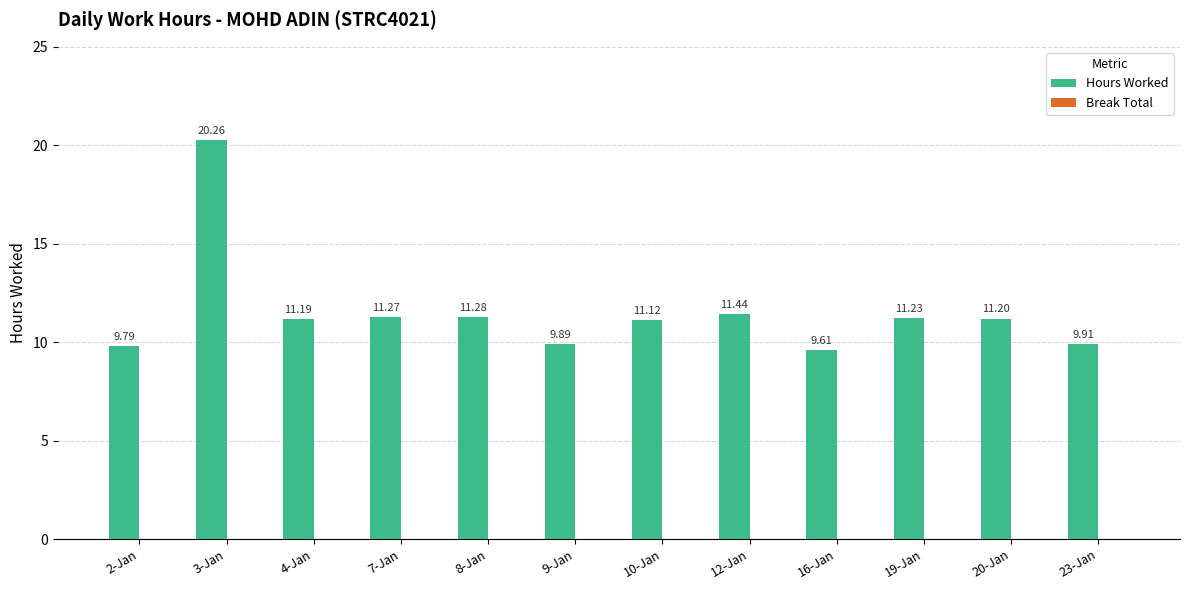

What is the difference between the values at 7-Jan and 16-Jan?

1.7